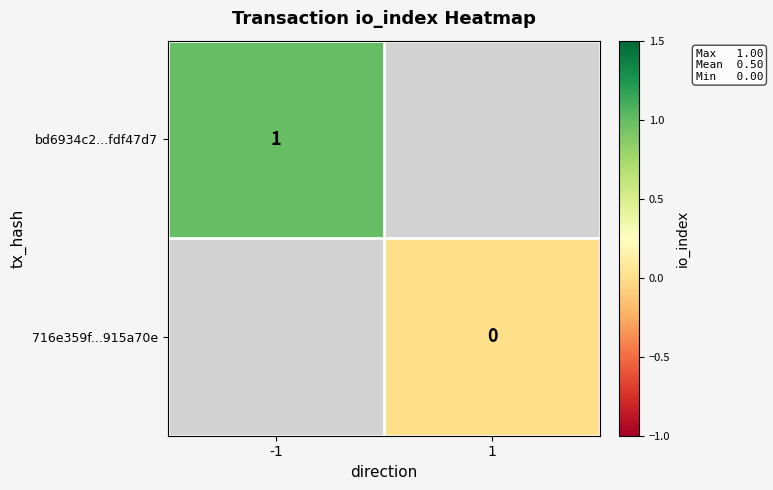

Is it true that bd6934c2...fdf47d7 equals 0 at -1?

False